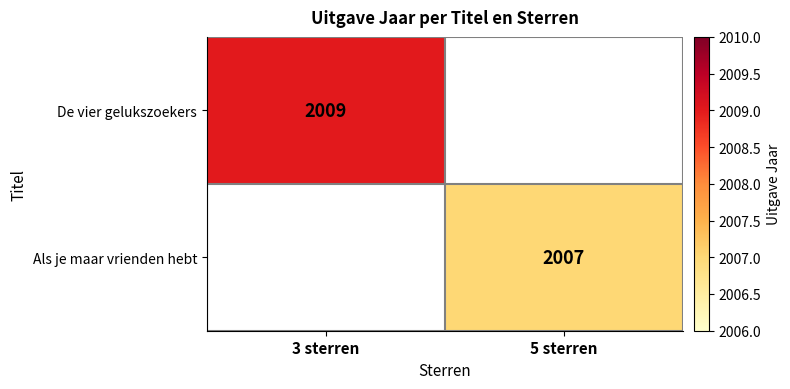

Is it true that Als je maar vrienden hebt equals 2007 at 5 sterren?

True